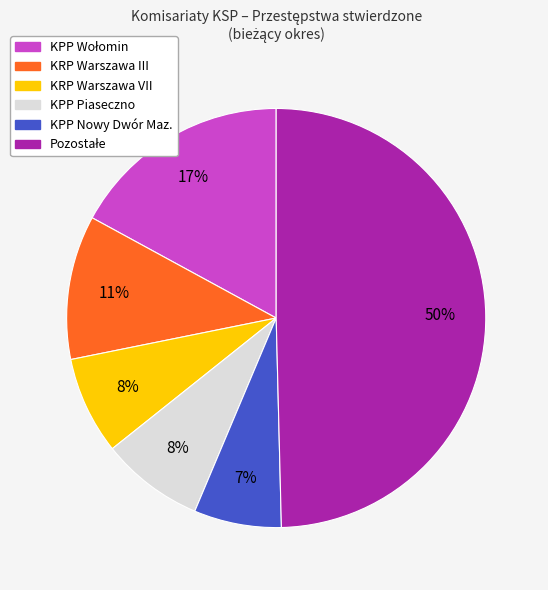

Do KPP Nowy Dwór Maz. and KPP Piaseczno together represent more than half of the pie?

No